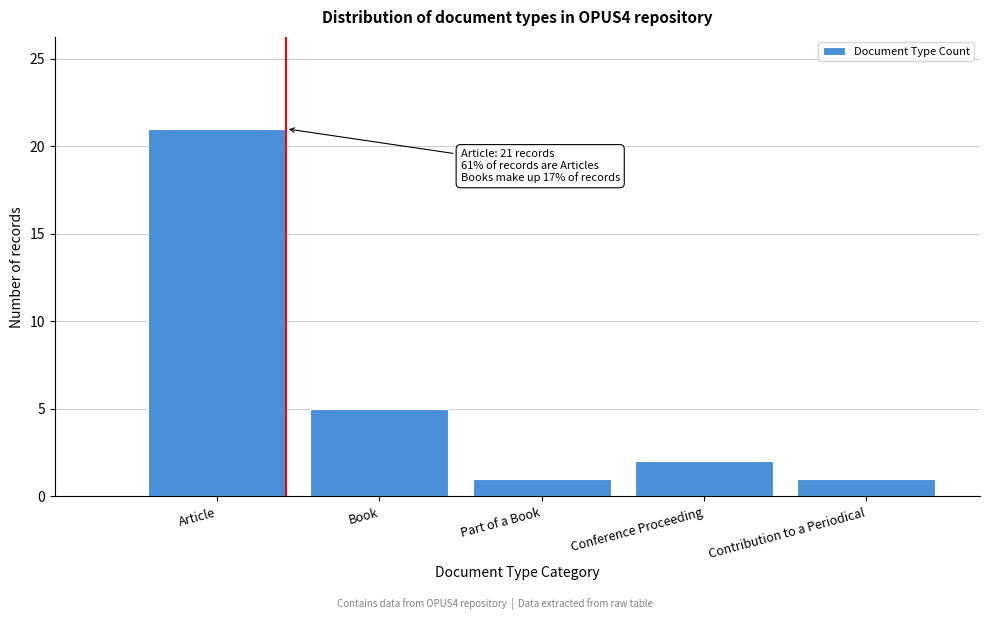

Reading left to right, what are all the values shown in this chart?

21	5	1	2	1